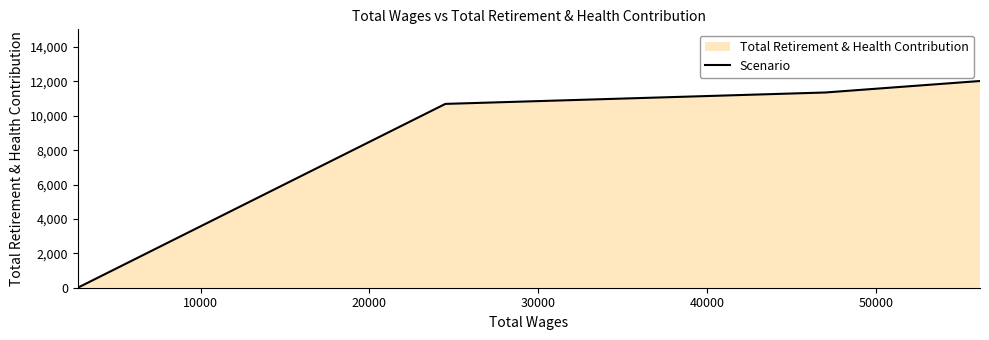

How many data points does each series have?

4